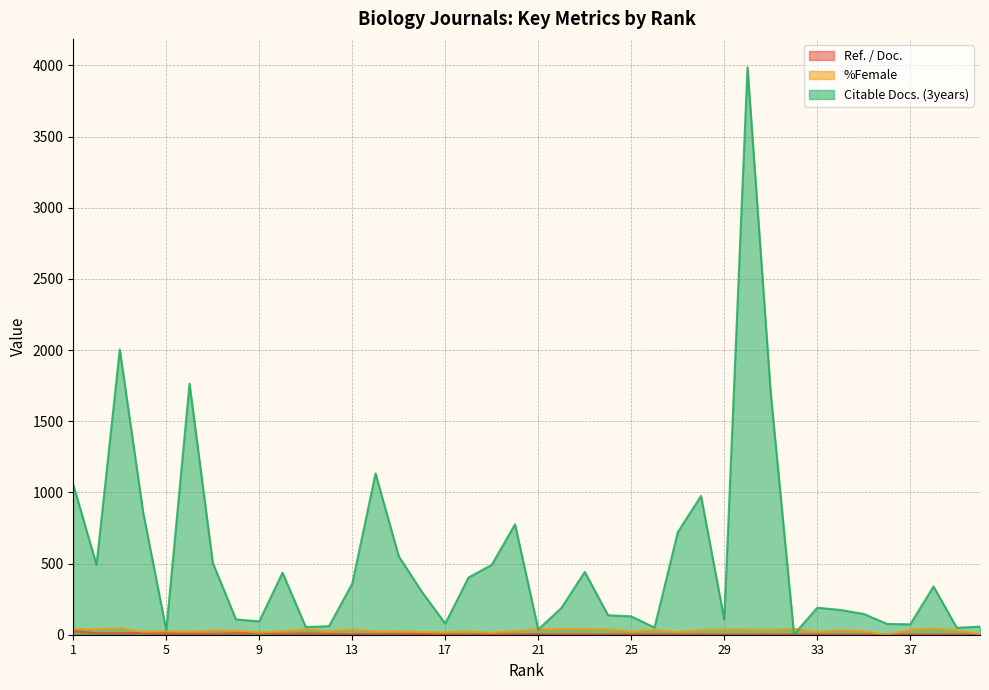

The %Female series shows 22.1 at 25. True or false?

True